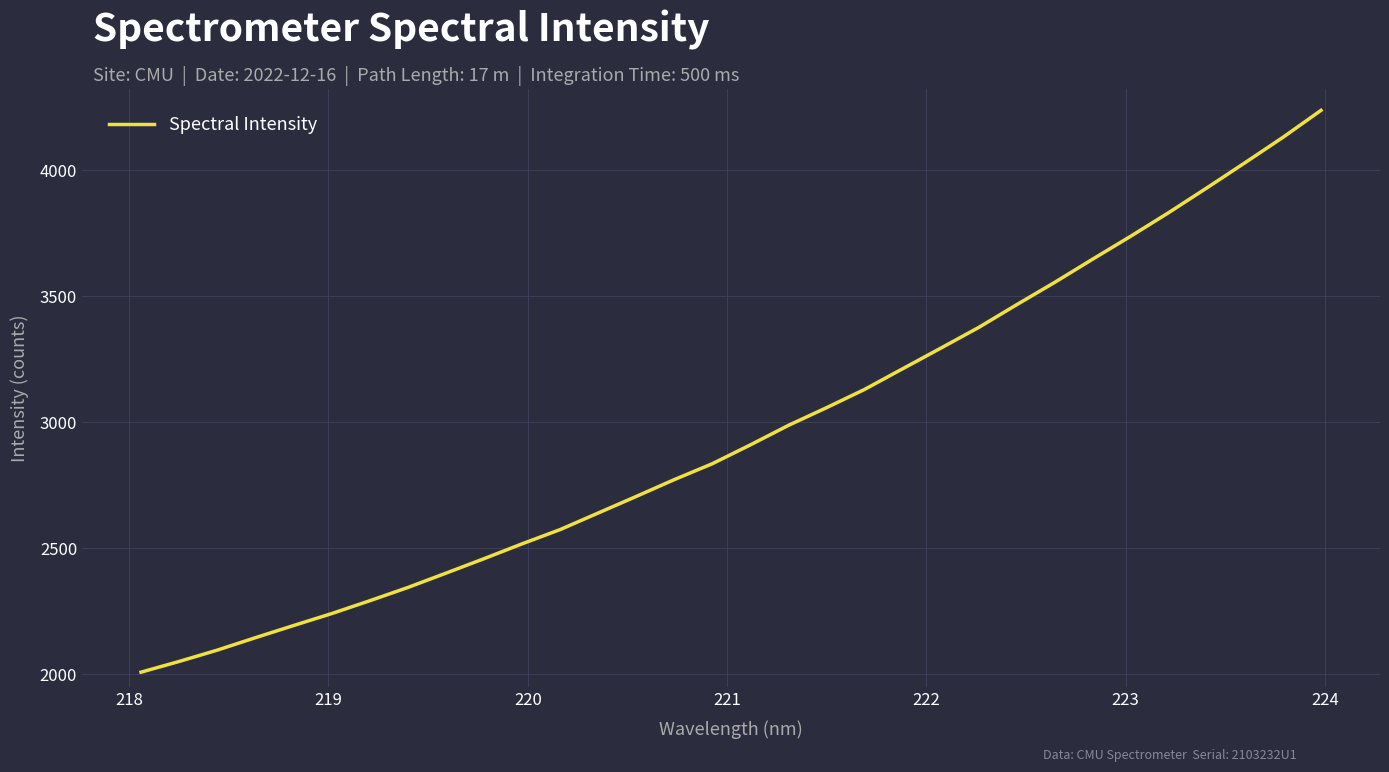

What is the minimum value shown in the chart?

2007.6